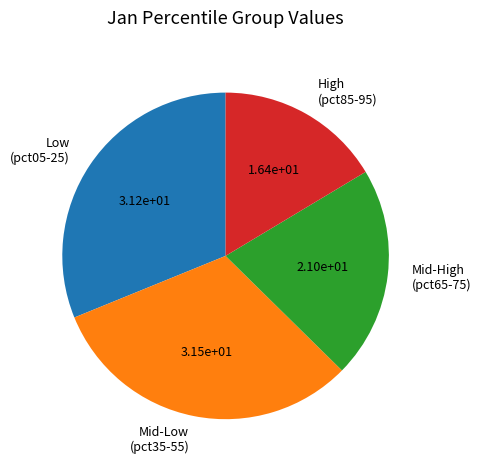

Do Low (pct05-25) and High (pct85-95) together represent more than half of the pie?

No